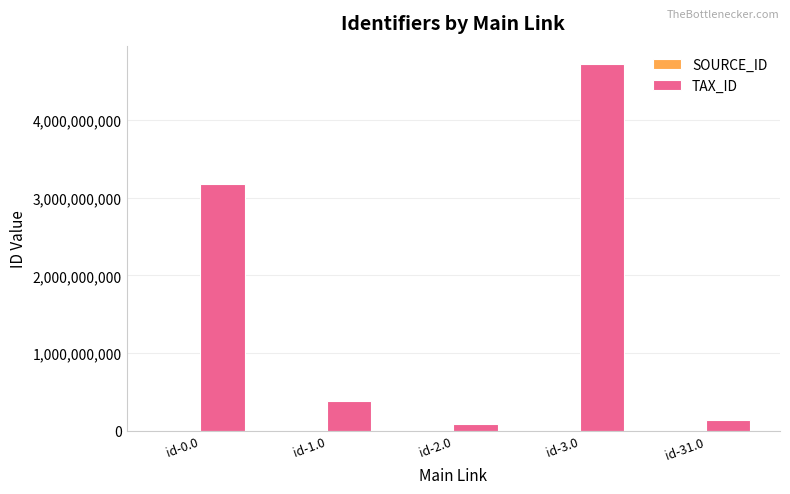

What is the maximum value shown in the chart?

4721280875